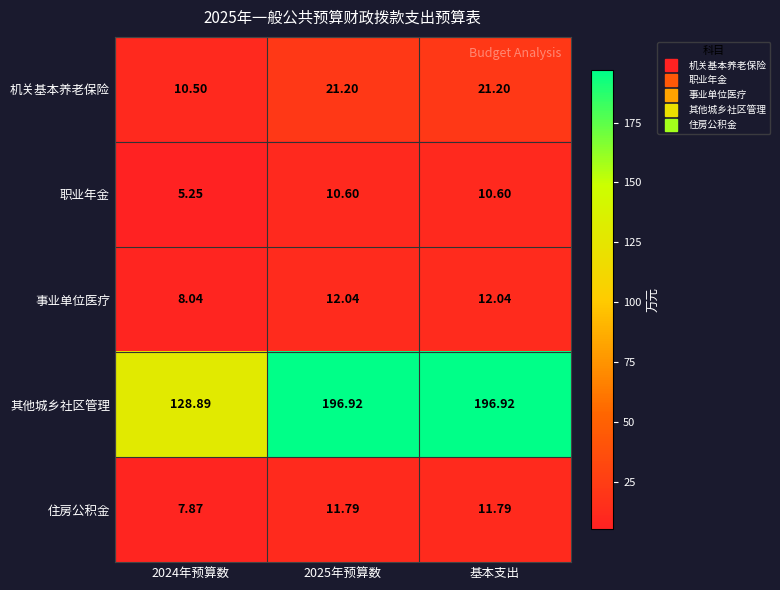

Which series has the largest range (max minus min)?

其他城乡社区管理